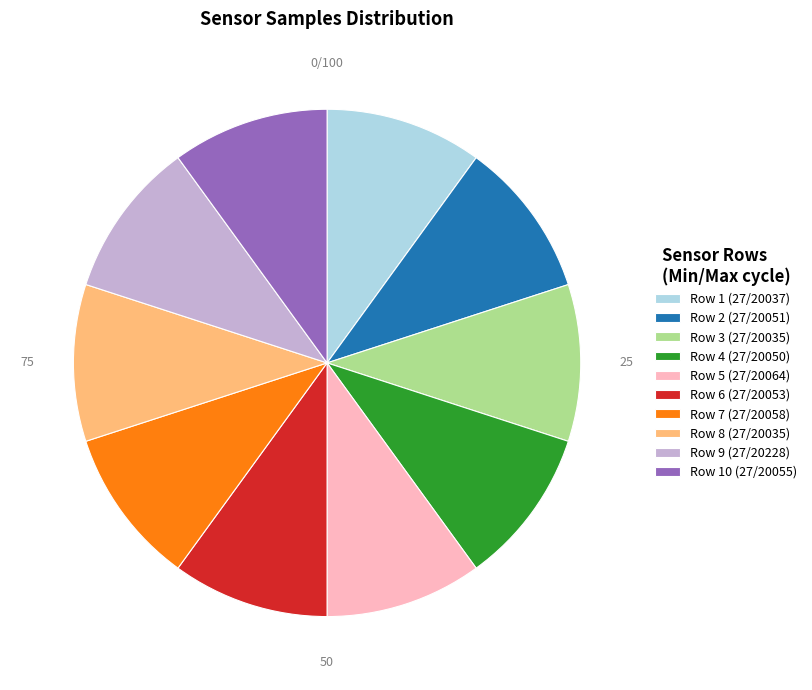

Is the sum of Row 3 (27/20035) and Row 10 (27/20055) greater than half?

No